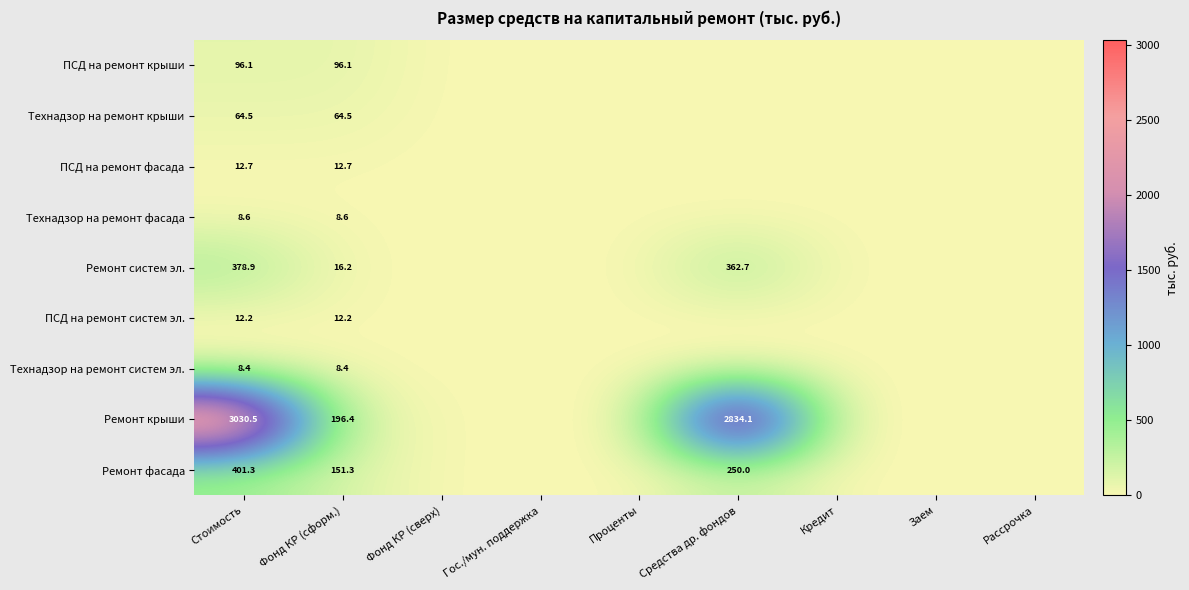

True or false: Ремонт фасада has a value of 250.0 at Средства др. фондов.

True